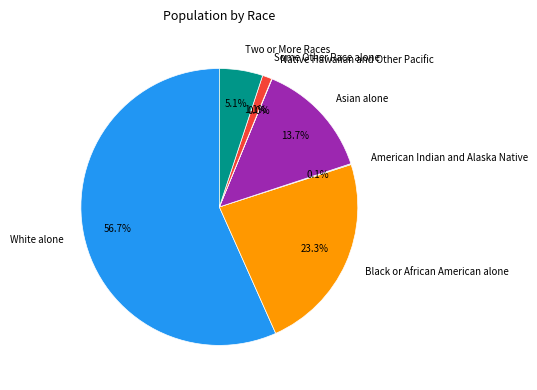

Which slice is the largest?

White alone